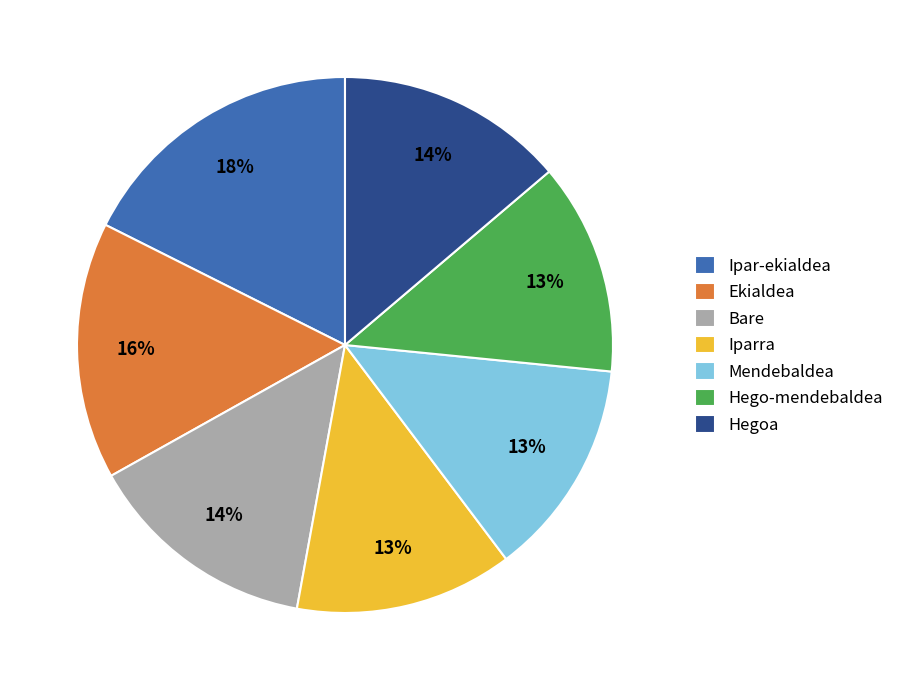

Is it true that Bare is 14% of the pie?

True